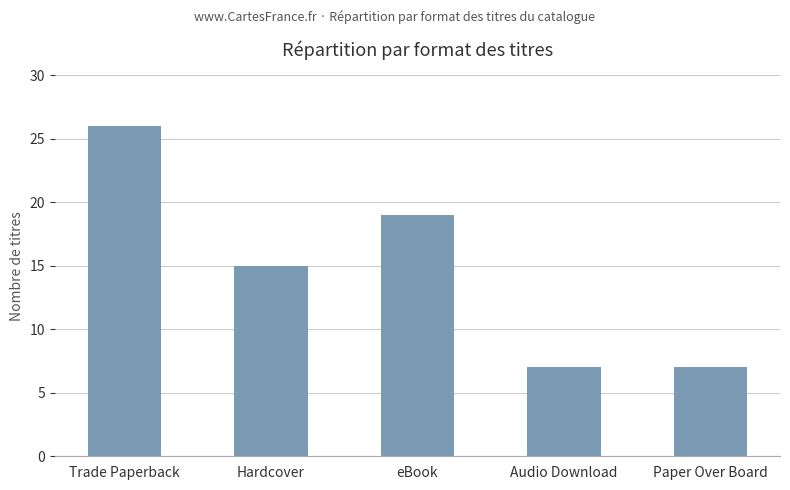

What is the label of the 5th bar from the left?

Paper Over Board